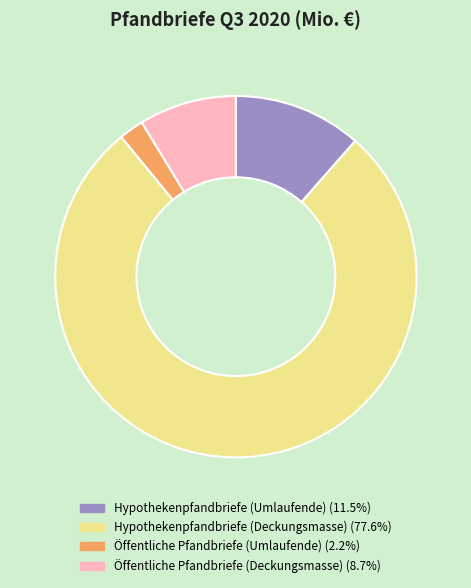

Rank the categories by value from highest to lowest.

Hypothekenpfandbriefe (Deckungsmasse), Hypothekenpfandbriefe (Umlaufende), Öffentliche Pfandbriefe (Deckungsmasse), Öffentliche Pfandbriefe (Umlaufende)